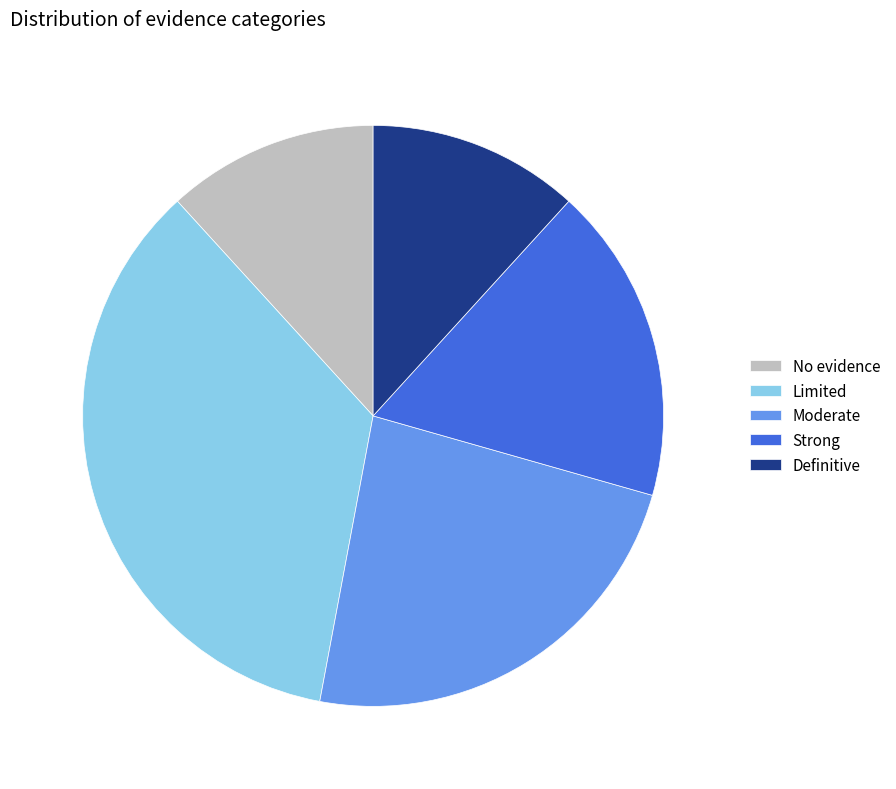

The Definitive slice represents 20% of the pie. True or false?

False